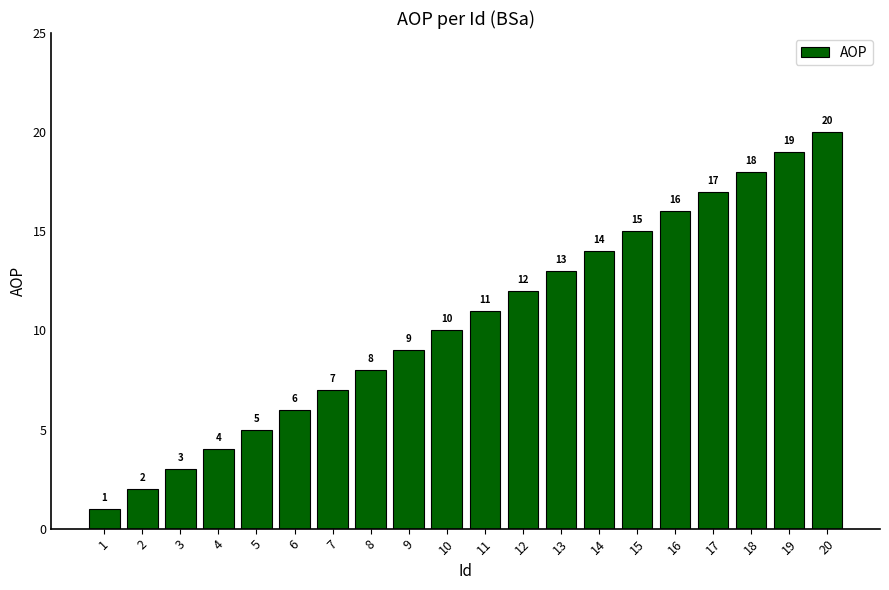

The value at 17 is 28. True or false?

False